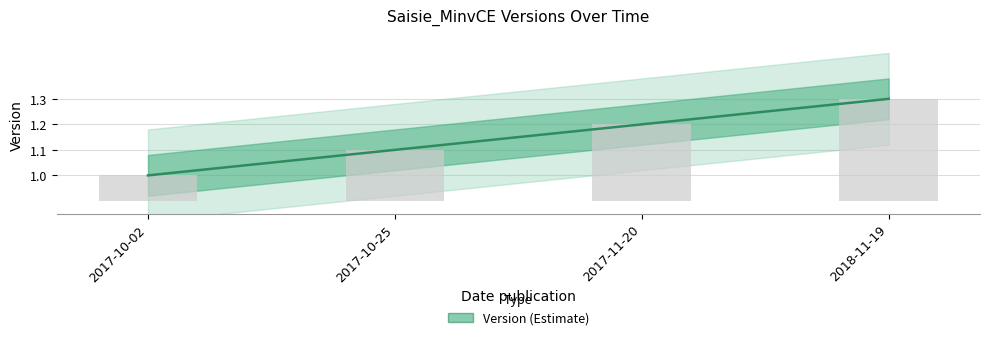

Reading left to right, extract all data points from this chart.

1.0	1.1	1.2	1.3